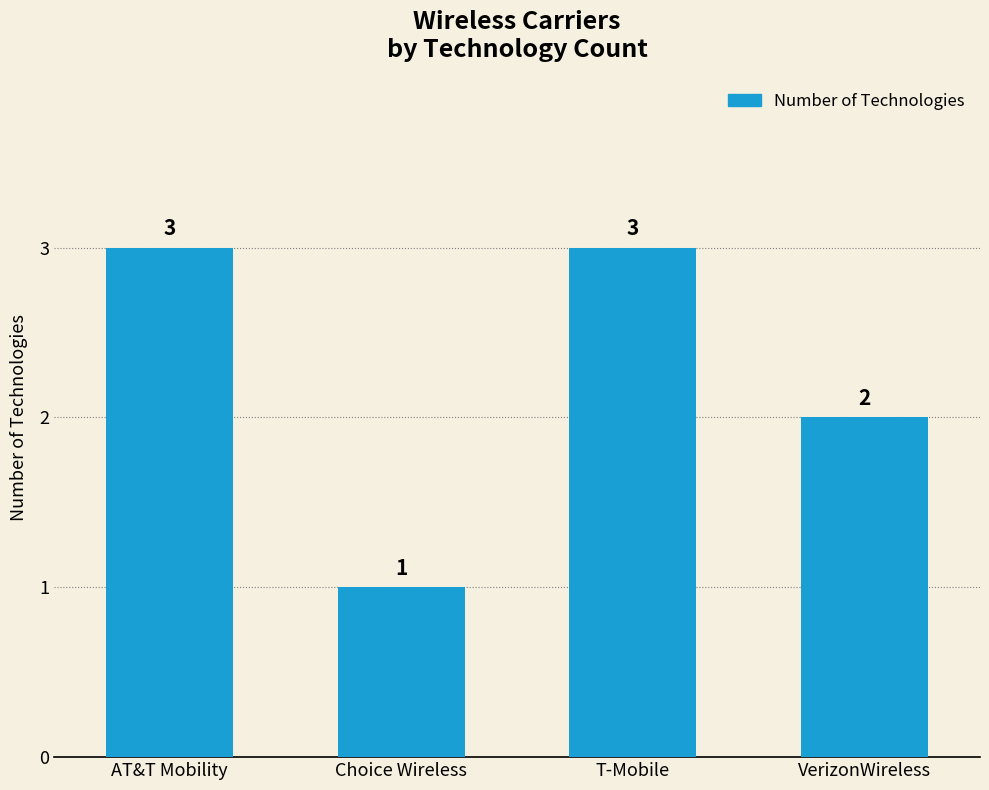

What is the difference between the second highest and minimum values?

2